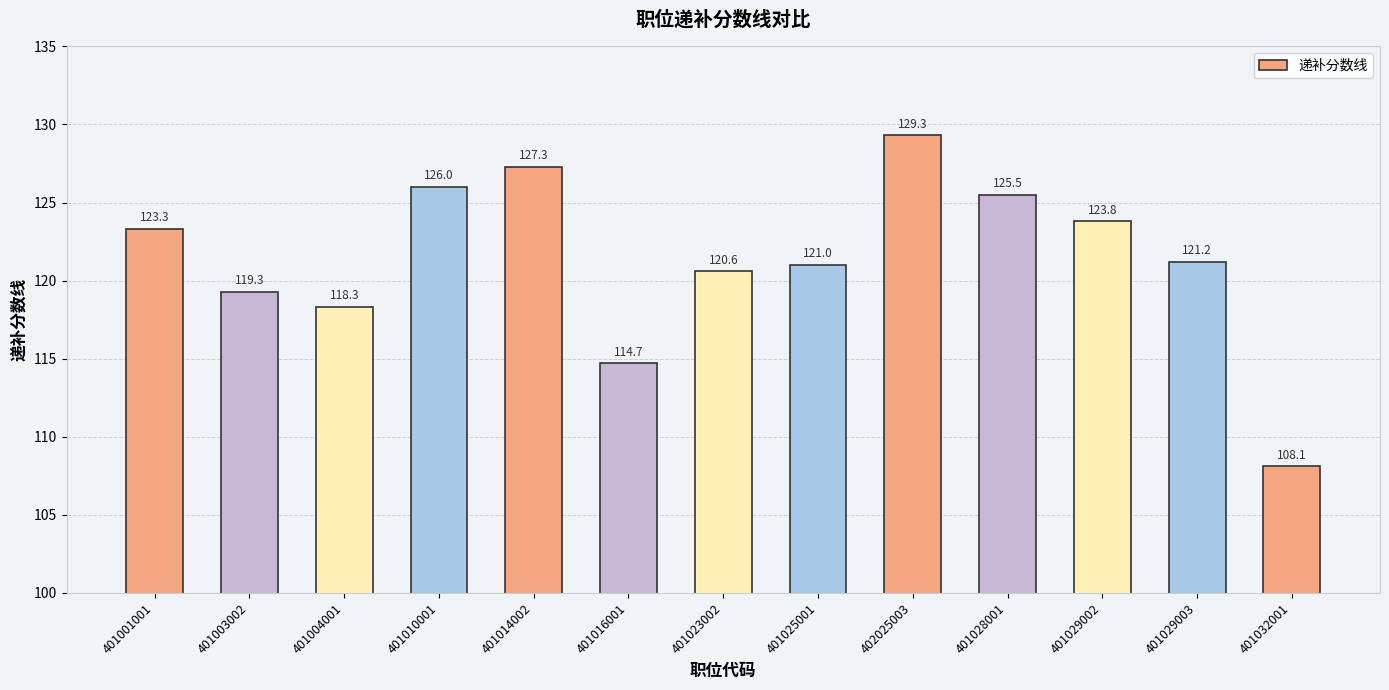

Read the value at 401001001.

123.3